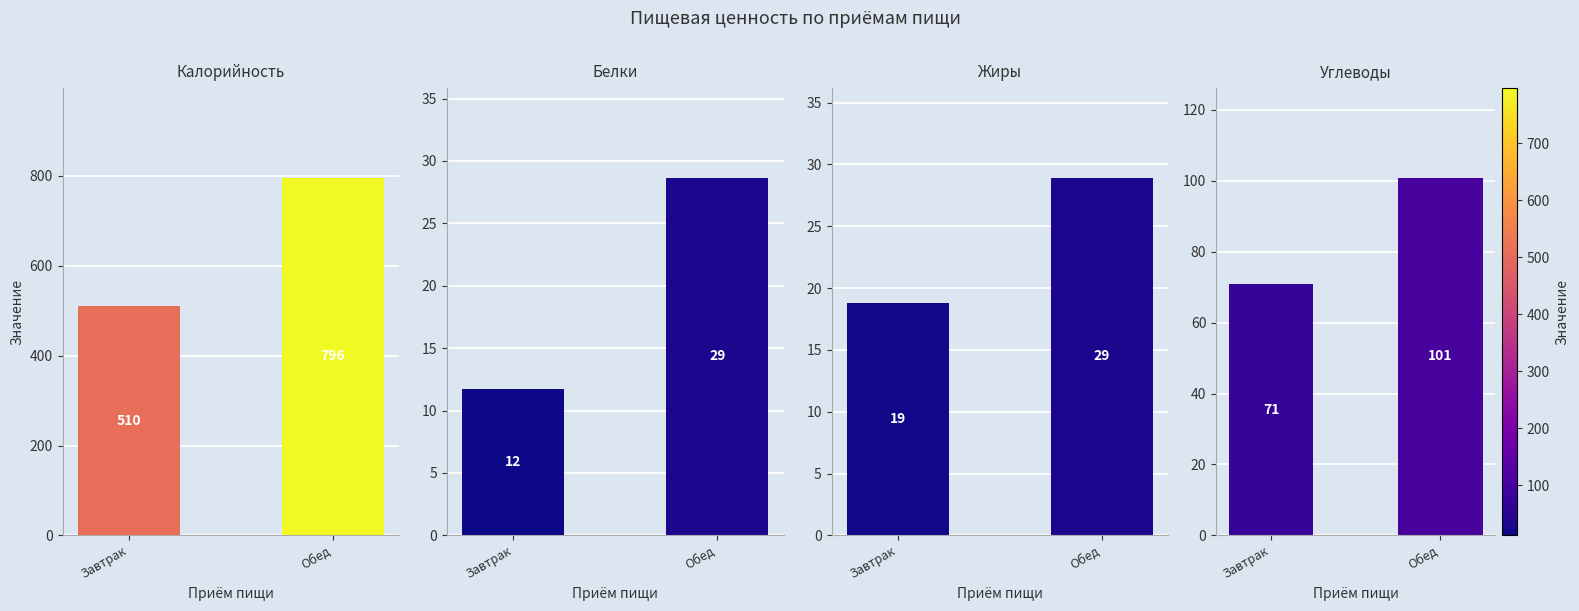

What is the minimum value shown in the chart?

11.7